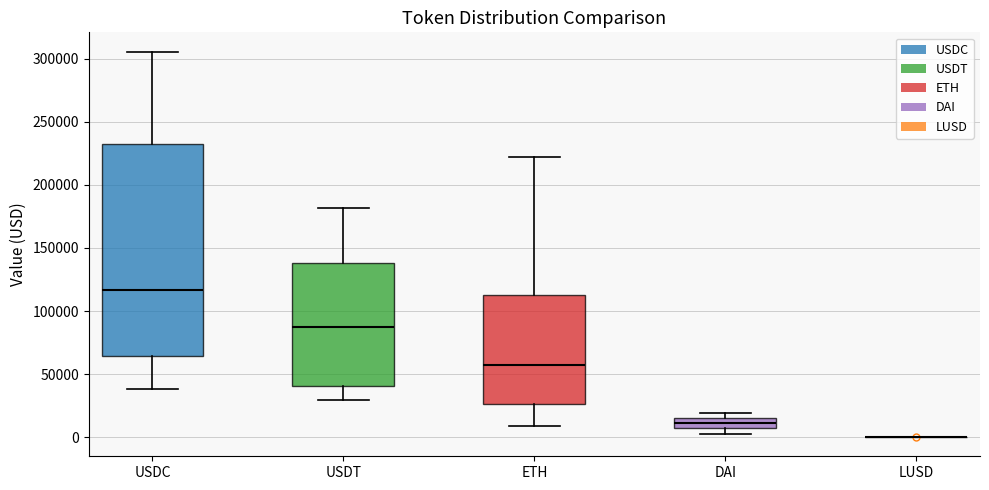

Reading left to right, transcribe this box plot: for each box, give where its median line is, the range the box spans, and where its two whiskers end, as read against the y-axis. The values are not printed on the chart, so give them approximately, as read against the axis.

USDC: median 115000, box 65000 to 235000, whiskers 40000 to 305000
USDT: median 85000, box 40000 to 140000, whiskers 30000 to 180000
ETH: median 60000, box 25000 to 115000, whiskers 10000 to 220000
DAI: median 10000, box 5000 to 15000, whiskers 5000 (just below the box's lower edge) to 20000
LUSD: box collapsed to a line at 0, whiskers 0 to 0